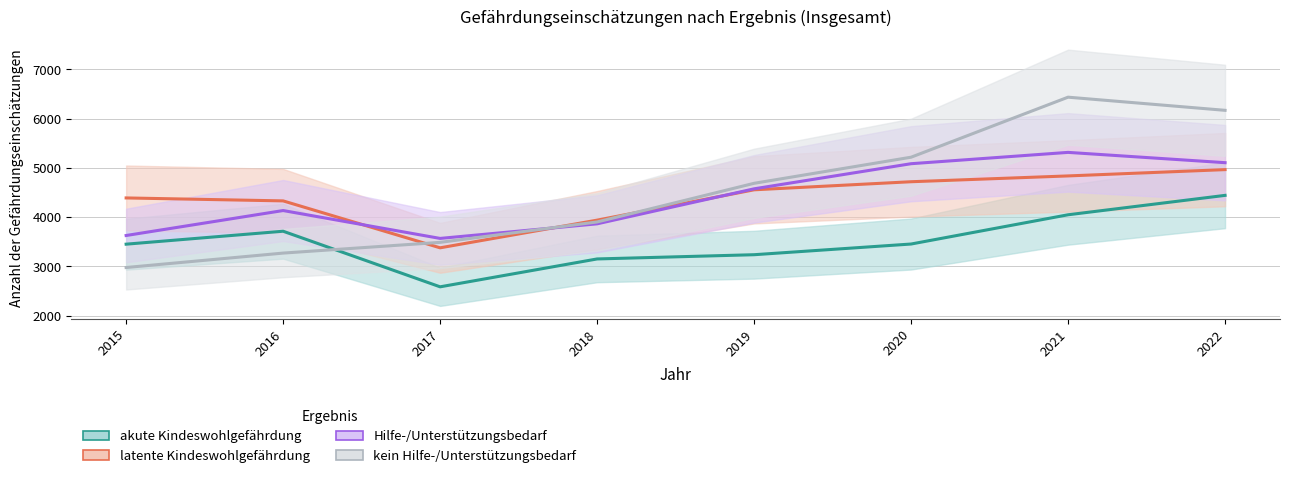

The latente Kindeswohlgefährdung series shows 8664 at 2021. True or false?

False